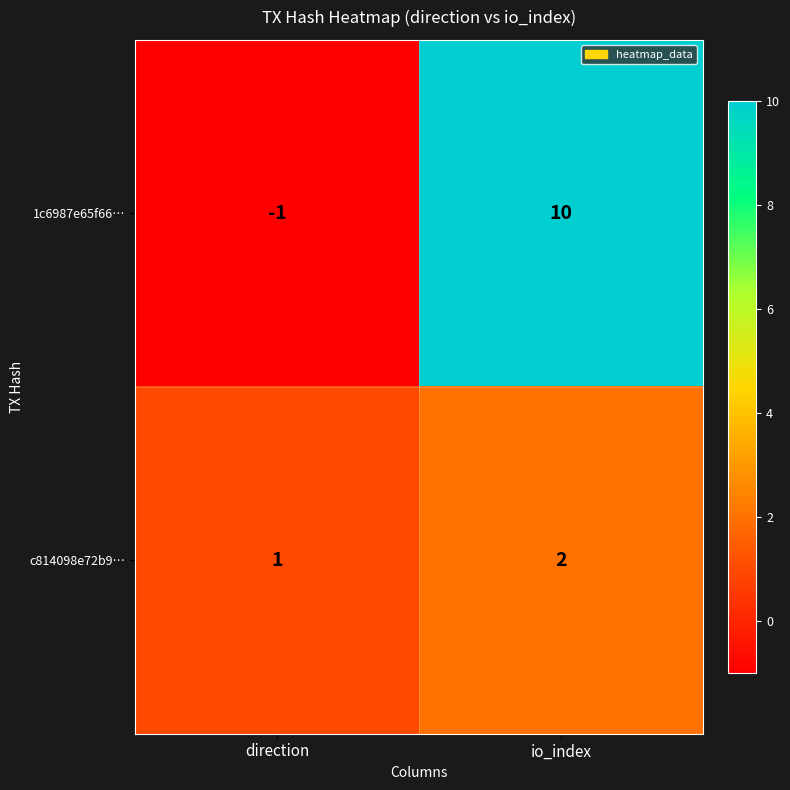

Count the number of data series in this chart.

2